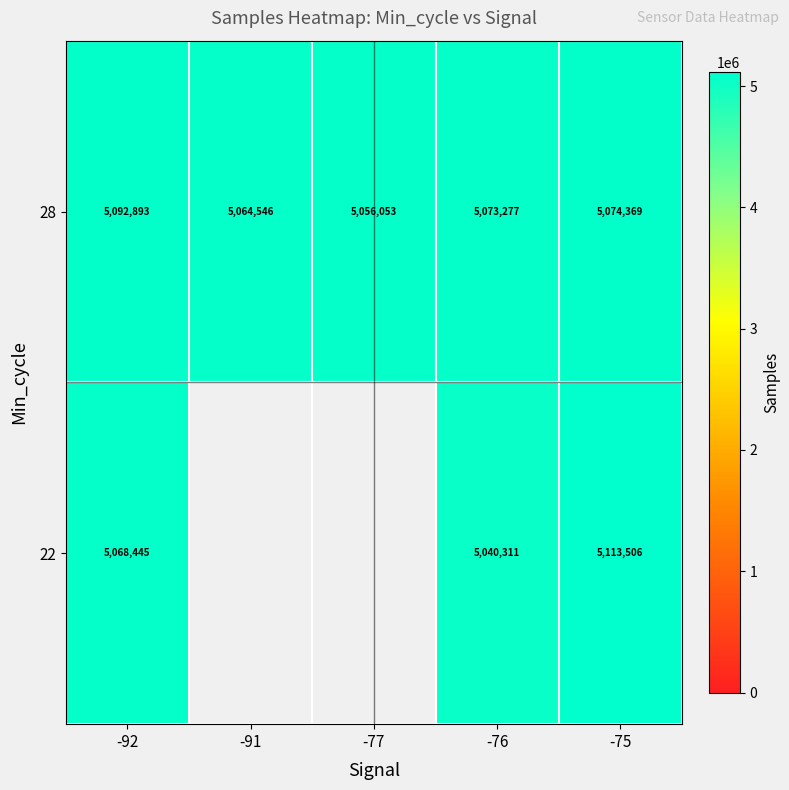

At -92, list the series in order from smallest to largest.

22, 28